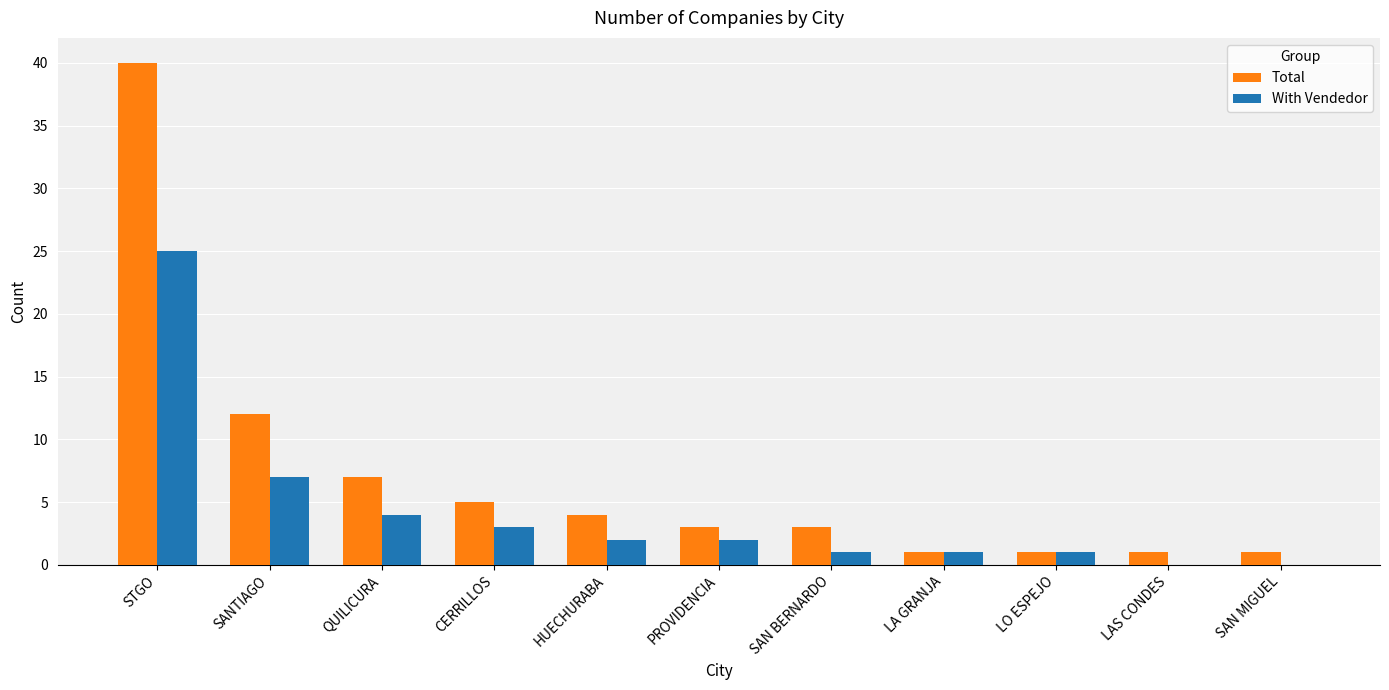

How many distinct data groups are displayed?

2